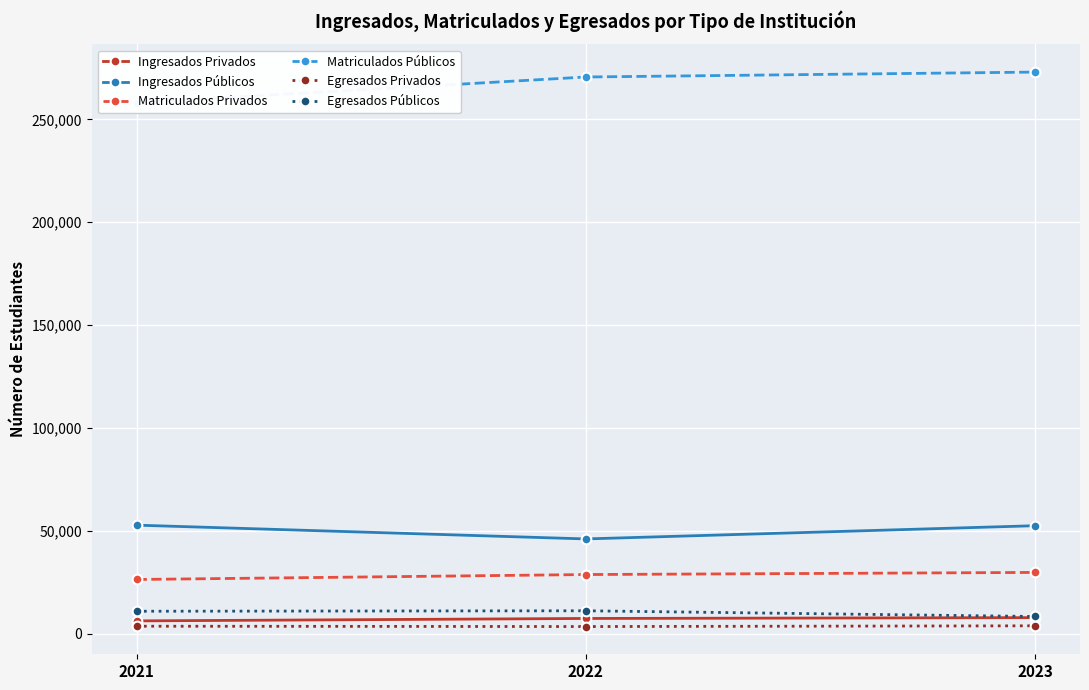

What is the difference between the maximum and minimum values in the Ingresados Privados series?

1582